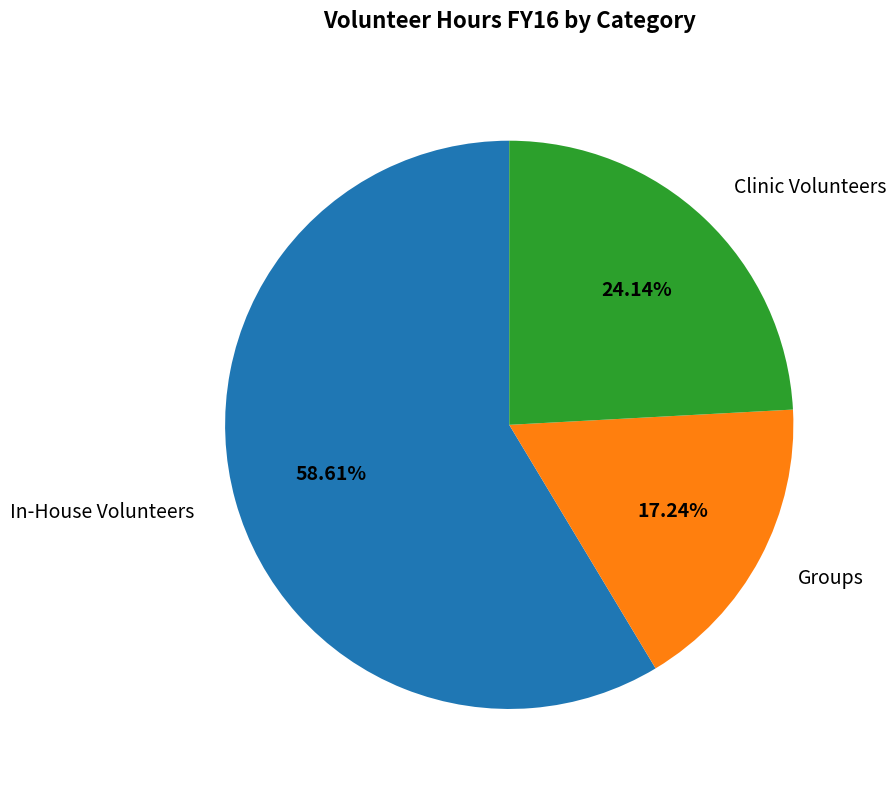

The In-House Volunteers slice represents 69% of the pie. True or false?

False